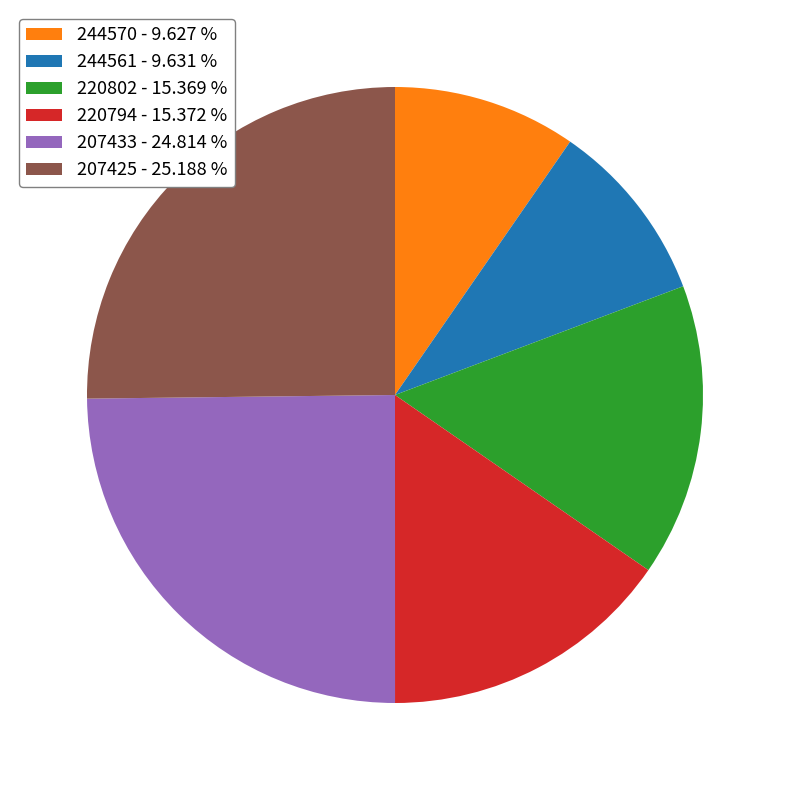

Do 207433 - 24.814 % and 244570 - 9.627 % together represent more than half of the pie?

No